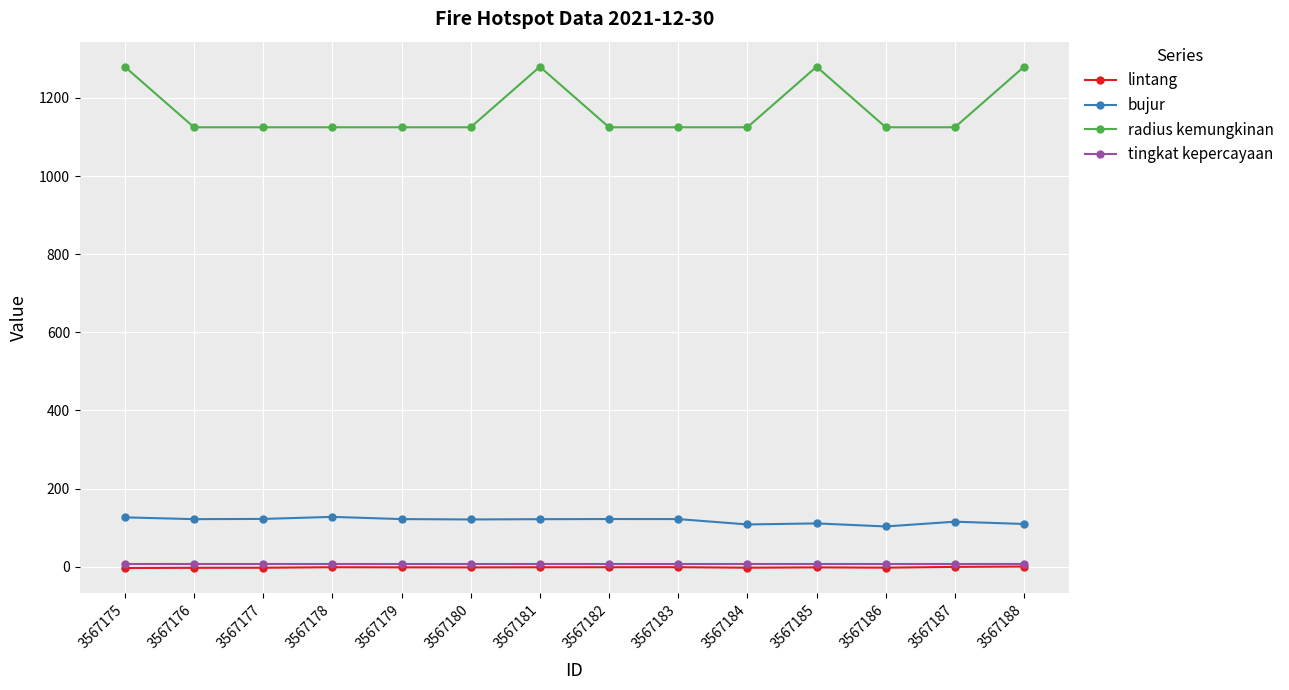

What value does the bujur series have at 3567184?

108.0